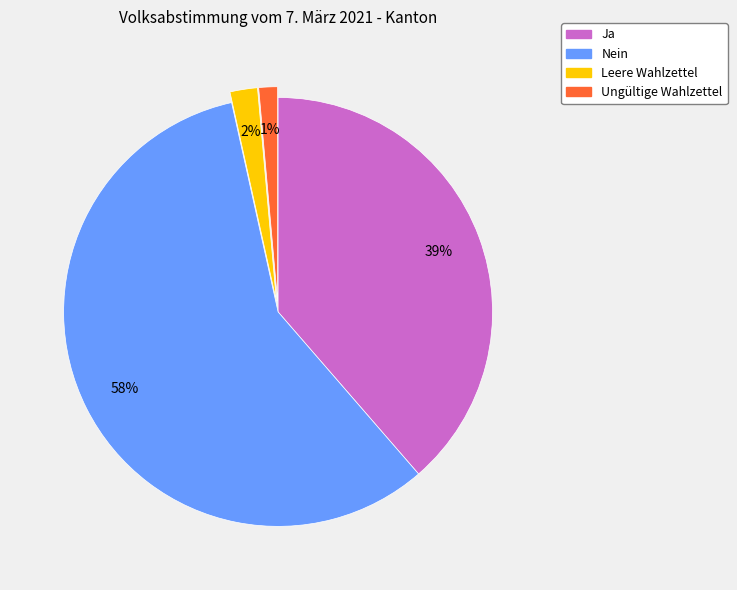

Is it true that Nein is 71% of the pie?

False